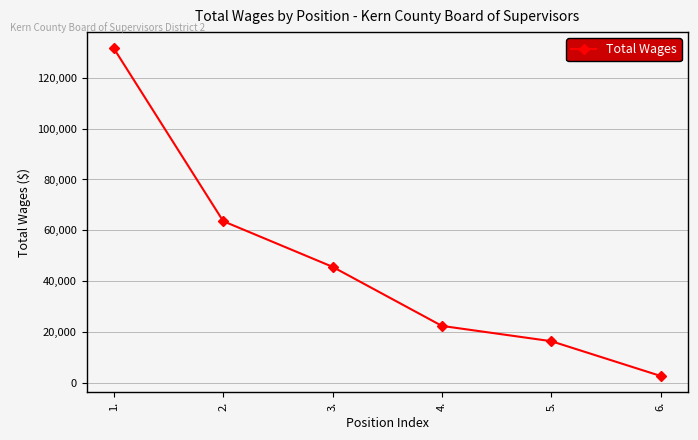

What is the difference between the second highest and second lowest values?

47278